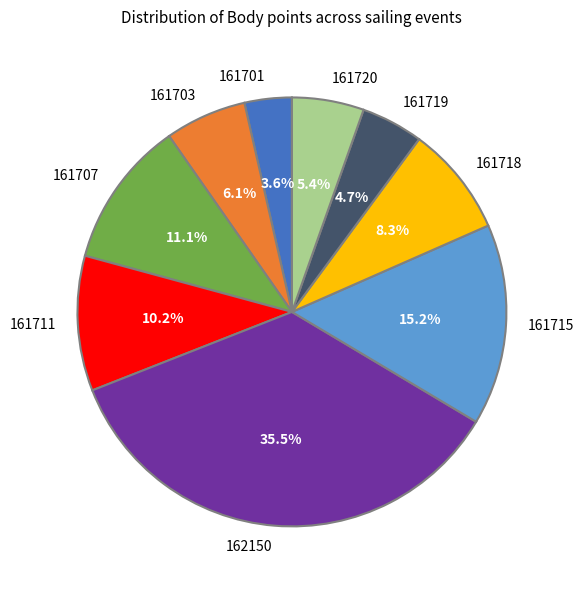

What portion of the pie excludes 161720?

94.6%